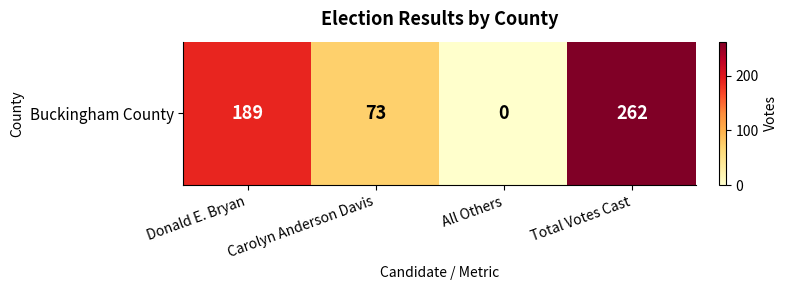

What is the greatest value displayed?

262